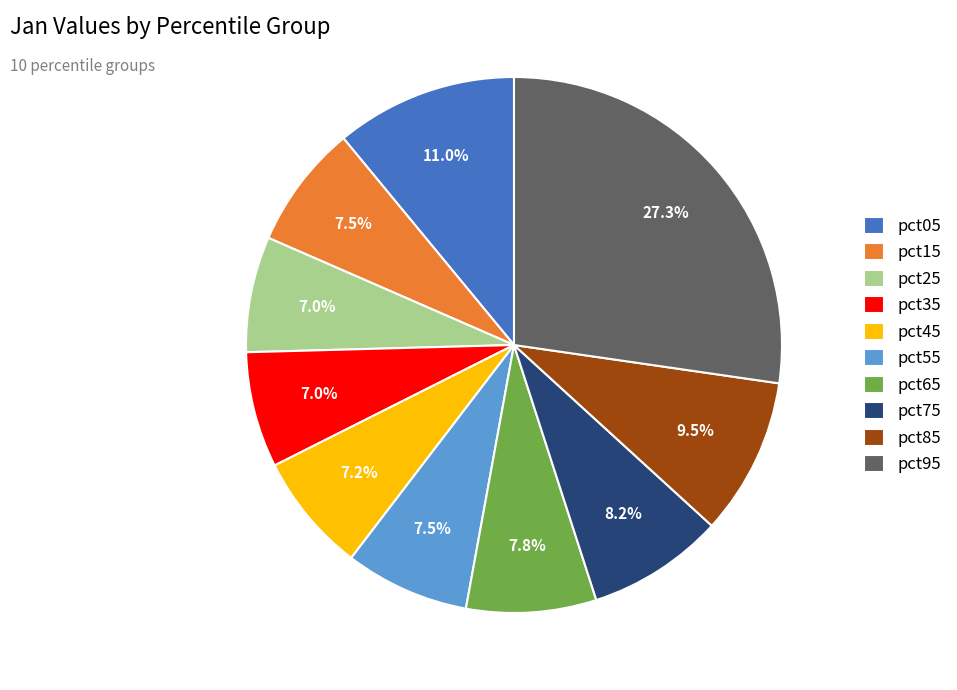

The pct55 slice represents 1% of the pie. True or false?

False